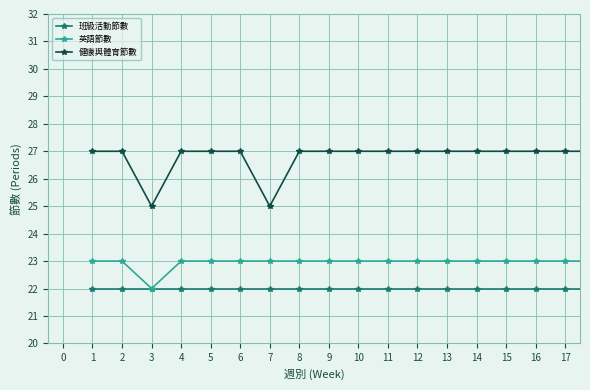

What is the lowest value of the 英語節數 series?

22